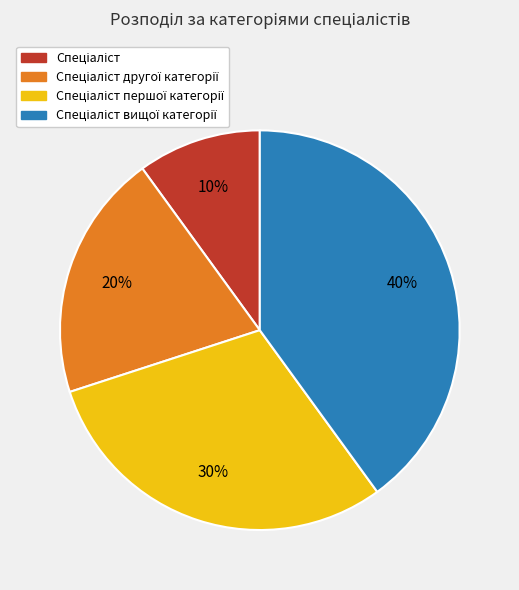

How many segments does this pie chart have?

4